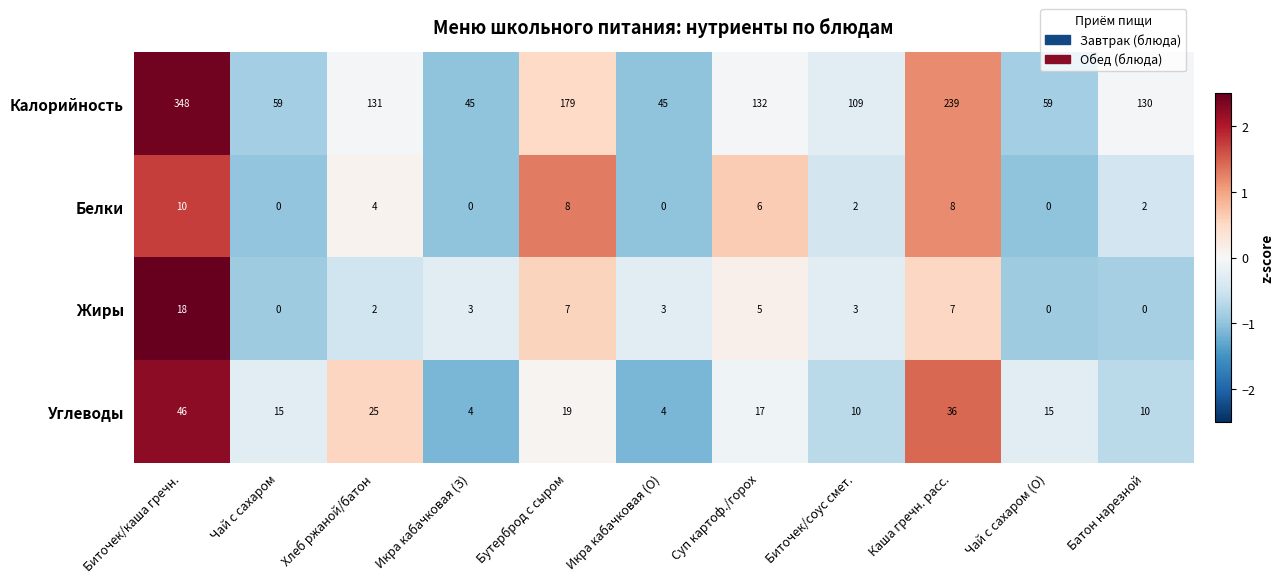

Count the Жиры values in the range 0 to 7.

10